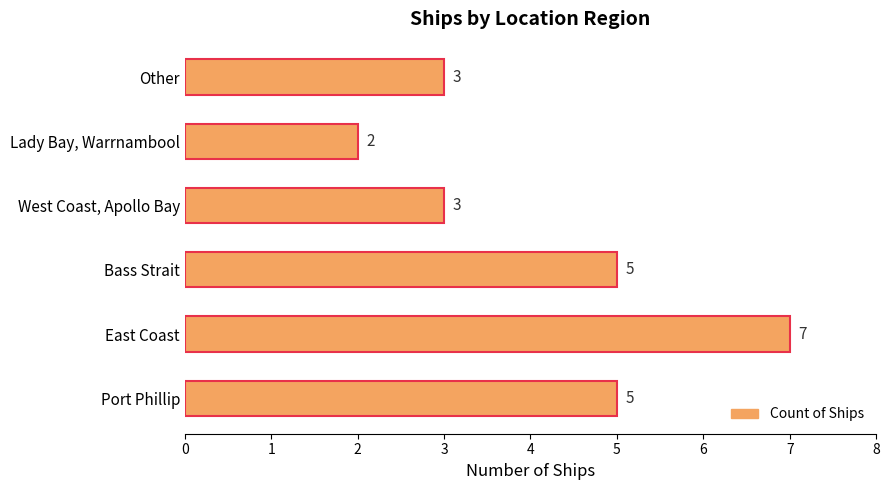

Reading bottom to top, transcribe all the data shown in this chart.

5	7	5	3	2	3